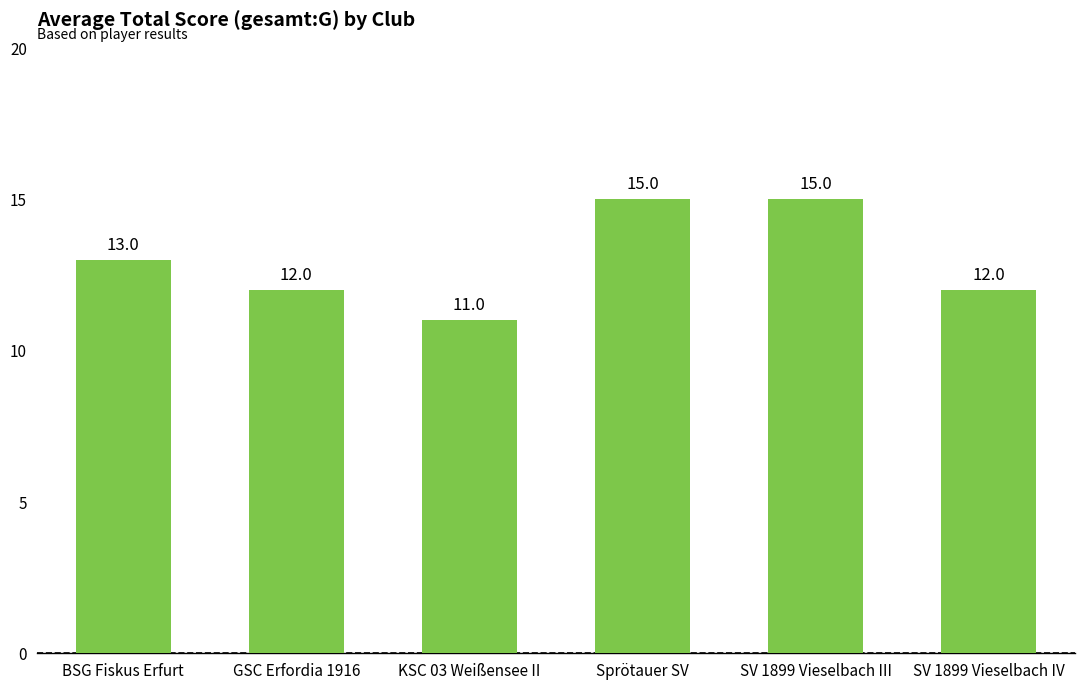

What is the smallest value displayed?

11